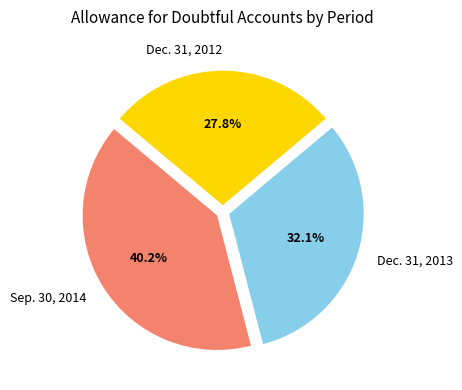

Is it true that Dec. 31, 2013 is 32% of the pie?

True